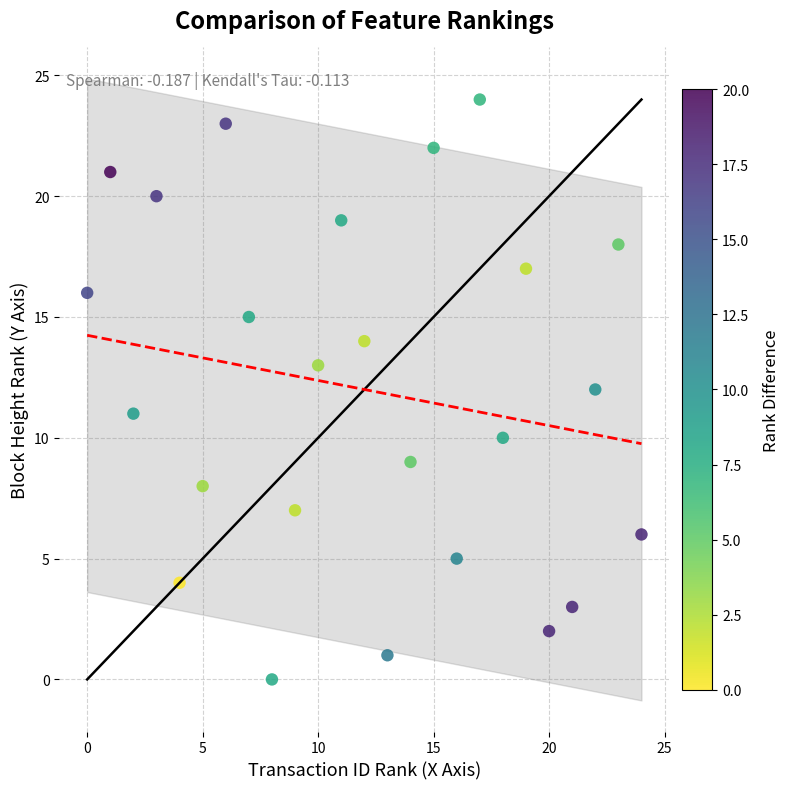

What is the range of Y values (max minus min)?

24